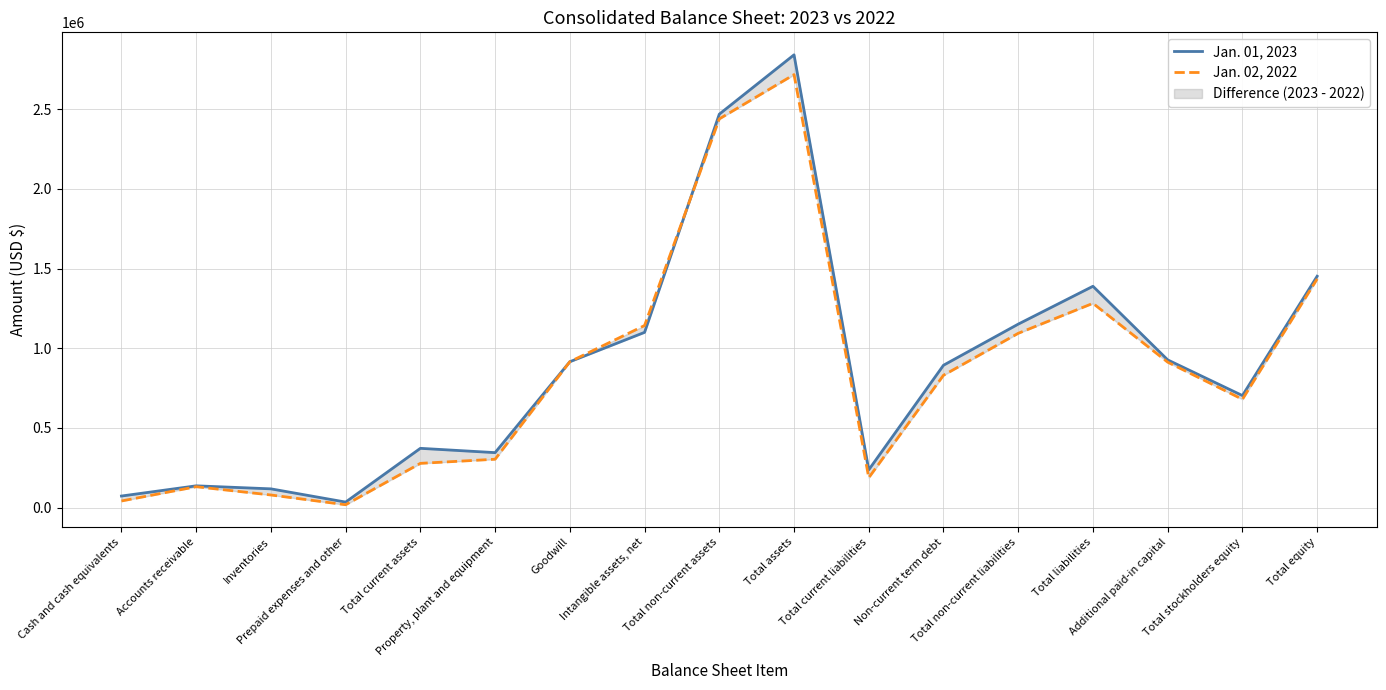

At which label does Jan. 01, 2023 reach its minimum?

Prepaid expenses and other